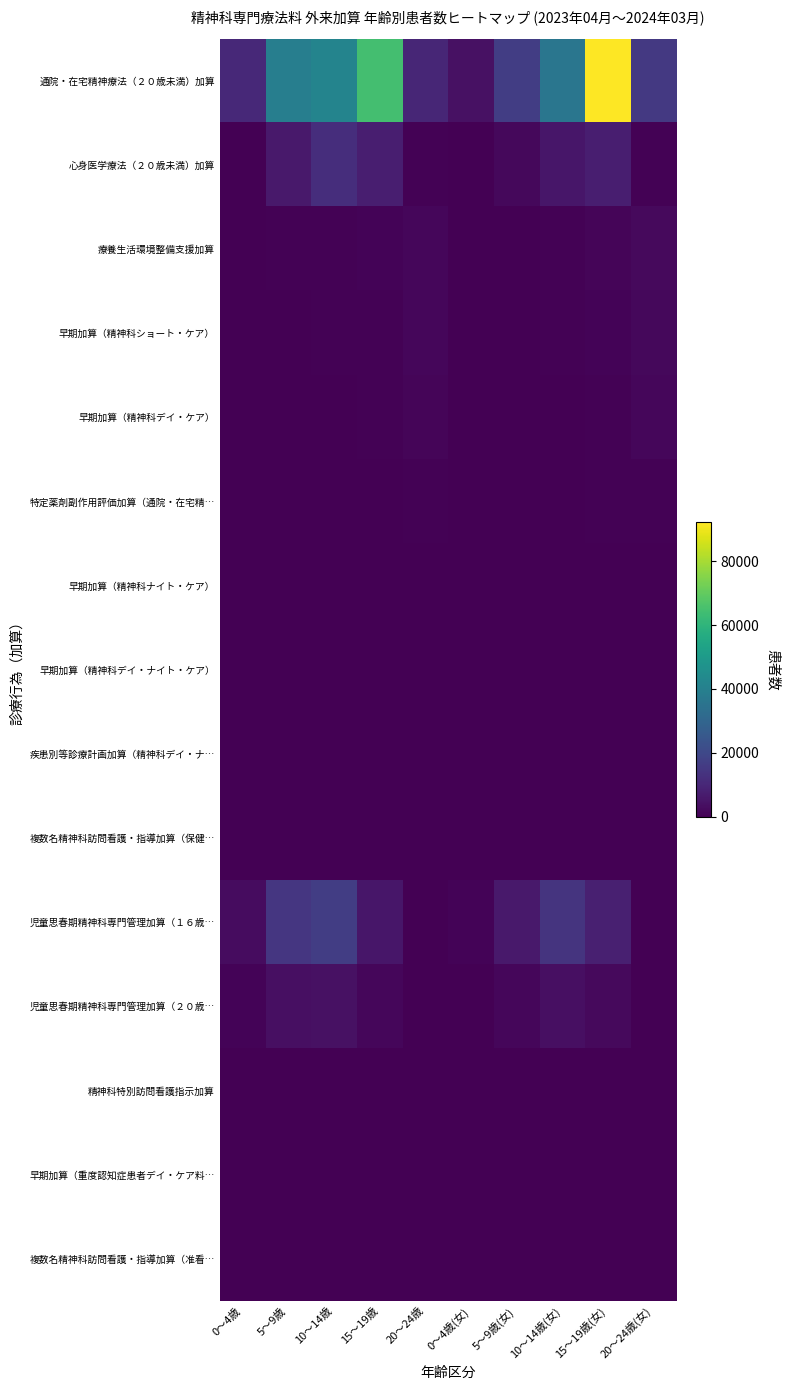

Reading left to right, transcribe all the data shown in this chart.

通院・在宅精神療法（２０歳未満）加算: 0～4歳=10511	5～9歳=39287	10～14歳=41512	15～19歳=64725	20～24歳=9785	0～4歳(女)=4017	5～9歳(女)=16834	10～14歳(女)=36129	15～19歳(女)=92061	20～24歳(女)=15190
心身医学療法（２０歳未満）加算: 0～4歳=276	5～9歳=6158	10～14歳=12008	15～19歳=7622	20～24歳=449	0～4歳(女)=0	5～9歳(女)=2143	10～14歳(女)=5646	15～19歳(女)=7761	20～24歳(女)=687
療養生活環境整備支援加算: 0～4歳=144	5～9歳=687	10～14歳=681	15～19歳=1046	20～24歳=1558	0～4歳(女)=69	5～9歳(女)=269	10～14歳(女)=503	15～19歳(女)=1419	20～24歳(女)=2461
早期加算（精神科ショート・ケア）: 0～4歳=0	5～9歳=132	10～14歳=381	15～19歳=662	20～24歳=1527	0～4歳(女)=0	5～9歳(女)=67	10～14歳(女)=411	15～19歳(女)=940	20～24歳(女)=1814
早期加算（精神科デイ・ケア）: 0～4歳=49	5～9歳=97	10～14歳=272	15～19歳=424	20～24歳=1237	0～4歳(女)=38	5～9歳(女)=51	10～14歳(女)=304	15～19歳(女)=664	20～24歳(女)=1463
特定薬剤副作用評価加算（通院・在宅精…: 0～4歳=0	5～9歳=99	10～14歳=342	15～19歳=346	20～24歳=392	0～4歳(女)=0	5～9歳(女)=48	10～14歳(女)=290	15～19歳(女)=626	20～24歳(女)=717
早期加算（精神科ナイト・ケア）: 0～4歳=0	5～9歳=27	10～14歳=75	15～19歳=64	20～24歳=73	0～4歳(女)=0	5～9歳(女)=17	10～14歳(女)=52	15～19歳(女)=52	20～24歳(女)=72
早期加算（精神科デイ・ナイト・ケア）: 0～4歳=0	5～9歳=0	10～14歳=39	15～19歳=71	20～24歳=165	0～4歳(女)=0	5～9歳(女)=0	10～14歳(女)=33	15～19歳(女)=66	20～24歳(女)=177
疾患別等診療計画加算（精神科デイ・ナ…: 0～4歳=0	5～9歳=0	10～14歳=32	15～19歳=89	20～24歳=225	0～4歳(女)=0	5～9歳(女)=0	10～14歳(女)=29	15～19歳(女)=81	20～24歳(女)=223
複数名精神科訪問看護・指導加算（保健…: 0～4歳=0	5～9歳=29	10～14歳=91	15～19歳=107	20～24歳=180	0～4歳(女)=0	5～9歳(女)=0	10～14歳(女)=75	15～19歳(女)=147	20～24歳(女)=270
児童思春期精神科専門管理加算（１６歳…: 0～4歳=2963	5～9歳=14563	10～14歳=16749	15～19歳=5641	20～24歳=0	0～4歳(女)=1030	5～9歳(女)=6221	10～14歳(女)=13954	15～19歳(女)=8152	20～24歳(女)=0
児童思春期精神科専門管理加算（２０歳…: 0～4歳=867	5～9歳=3795	10～14歳=3981	15～19歳=1758	20～24歳=56	0～4歳(女)=286	5～9歳(女)=1758	10～14歳(女)=3664	15～19歳(女)=2330	20～24歳(女)=70
精神科特別訪問看護指示加算: 0～4歳=0	5～9歳=0	10～14歳=20	15～19歳=27	20～24歳=42	0～4歳(女)=0	5～9歳(女)=0	10～14歳(女)=0	15～19歳(女)=43	20～24歳(女)=102
早期加算（重度認知症患者デイ・ケア料…: 0～4歳=0	5～9歳=0	10～14歳=0	15～19歳=0	20～24歳=0	0～4歳(女)=0	5～9歳(女)=0	10～14歳(女)=0	15～19歳(女)=0	20～24歳(女)=0
複数名精神科訪問看護・指導加算（准看…: 0～4歳=0	5～9歳=0	10～14歳=0	15～19歳=0	20～24歳=23	0～4歳(女)=0	5～9歳(女)=0	10～14歳(女)=0	15～19歳(女)=19	20～24歳(女)=20